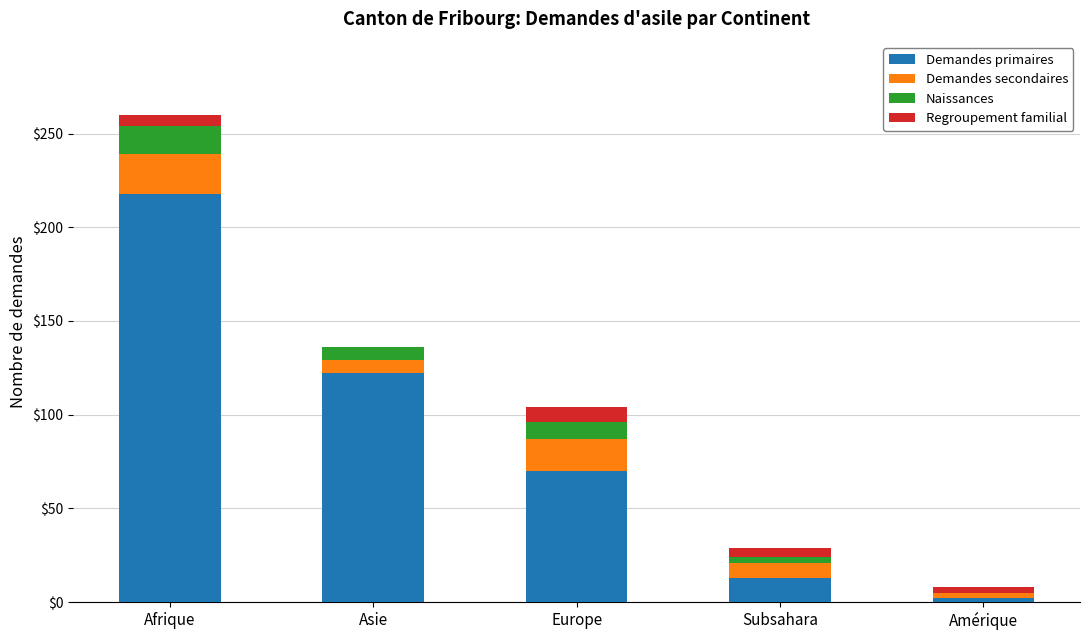

The value of Demandes primaires at Europe is 70. True or false?

True